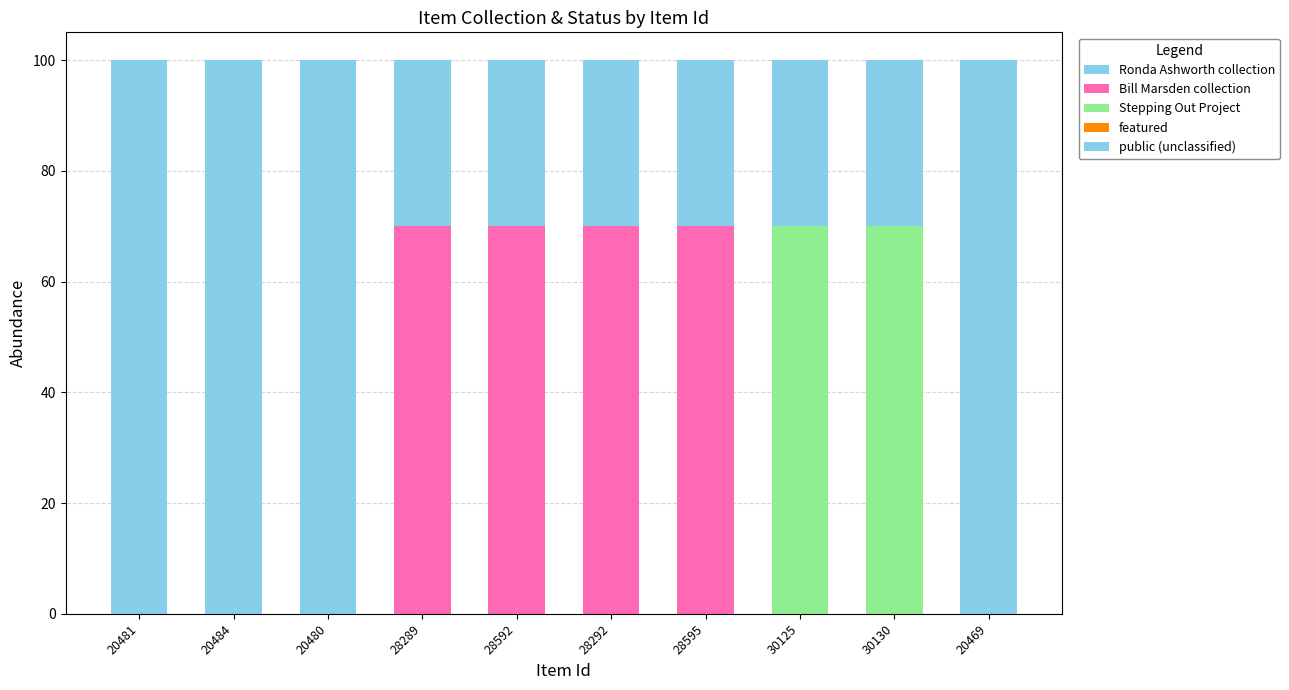

What is the spread (max minus min) of values at 20484?

30